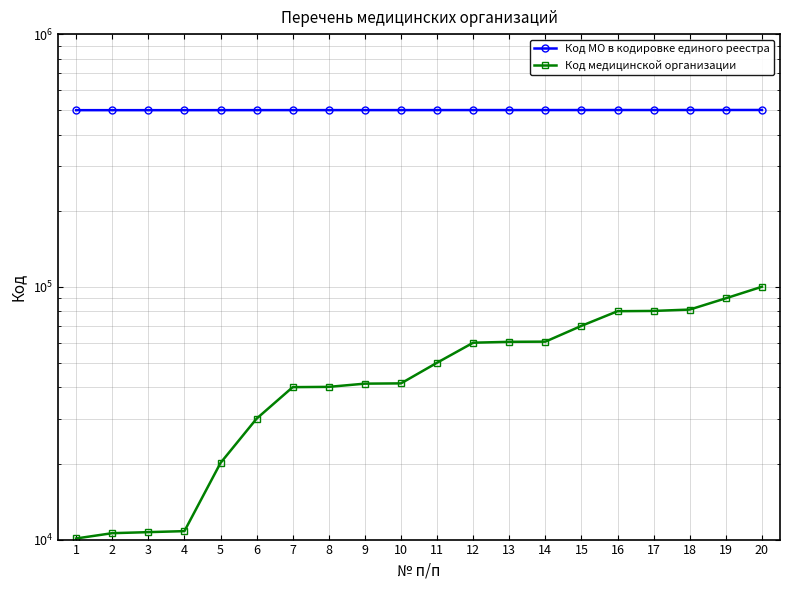

At which label does Код МО в кодировке единого реестра first exceed 500501?

12